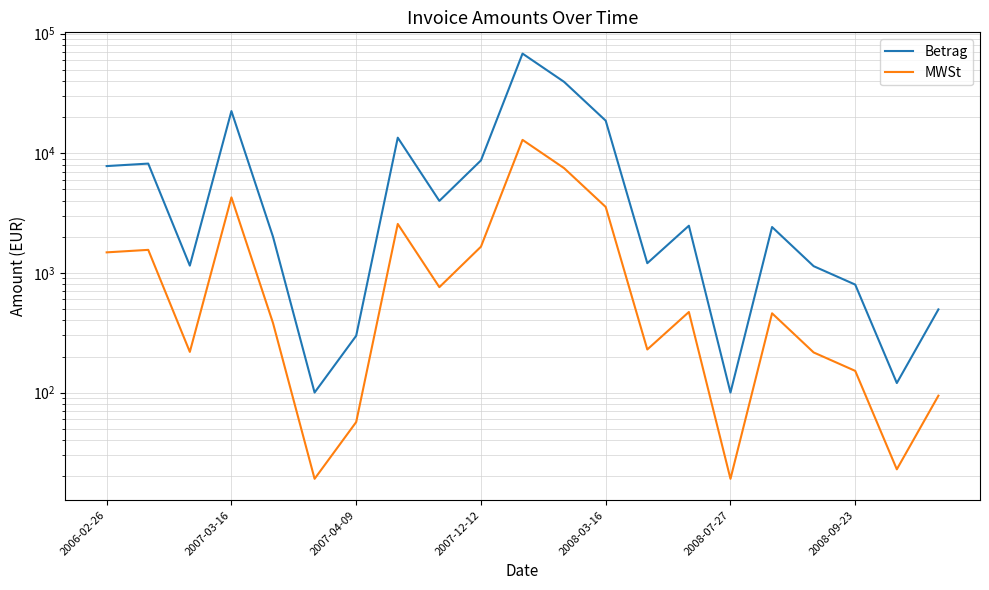

What is the maximum value for Betrag?

68112.5